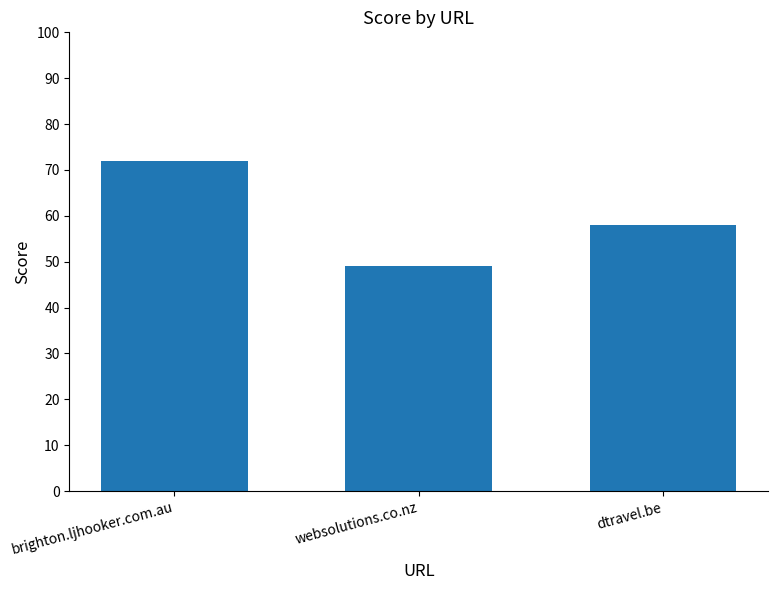

What is the label of the 2nd bar from the left?

websolutions.co.nz